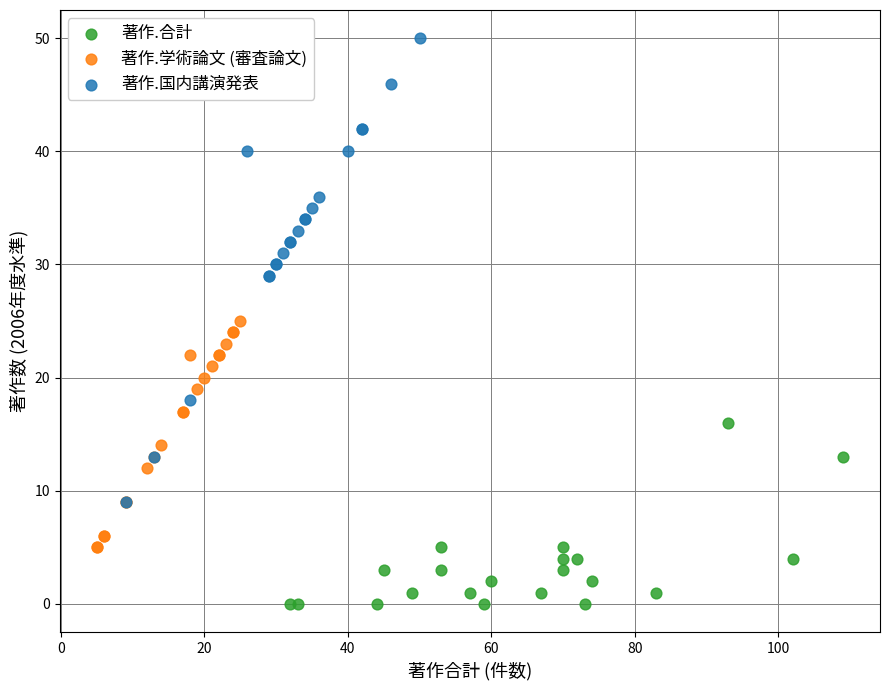

What are all the series names shown in the legend?

著作.合計, 著作.学術論文 (審査論文), 著作.国内講演発表